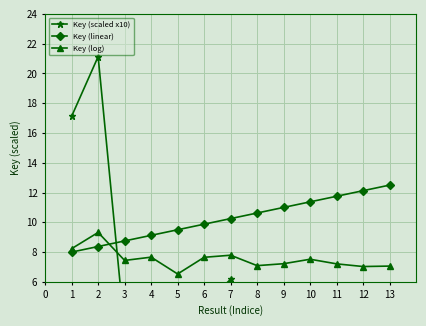

True or false: Key (linear) has more than 2 interior local peaks.

False